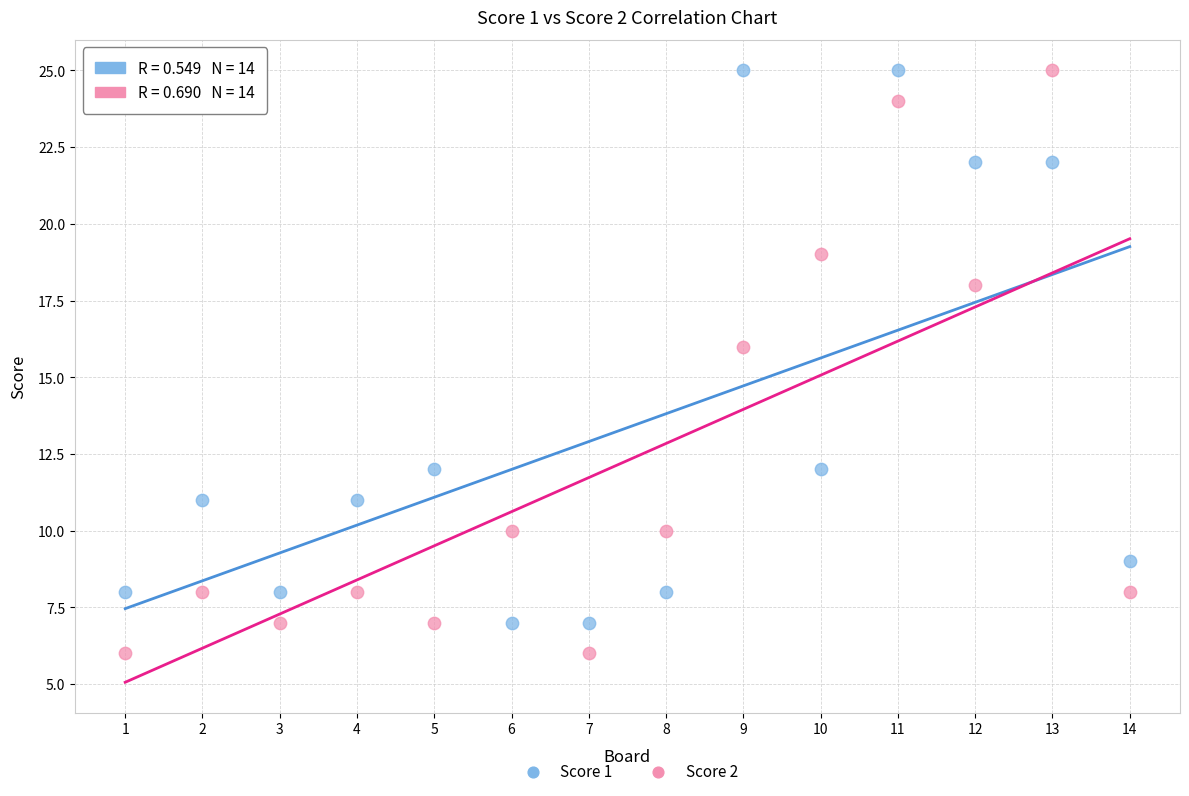

Which series reaches the minimum Y coordinate?

Score 2